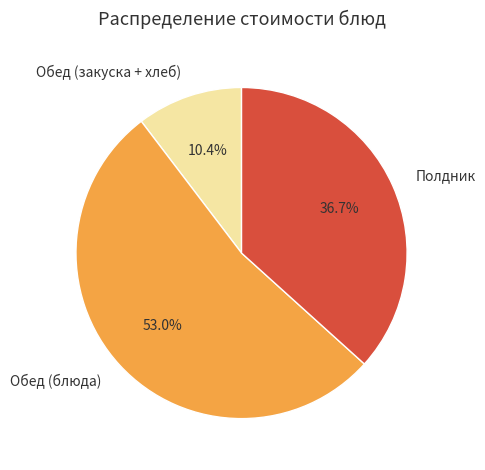

How many segments does this pie chart have?

3